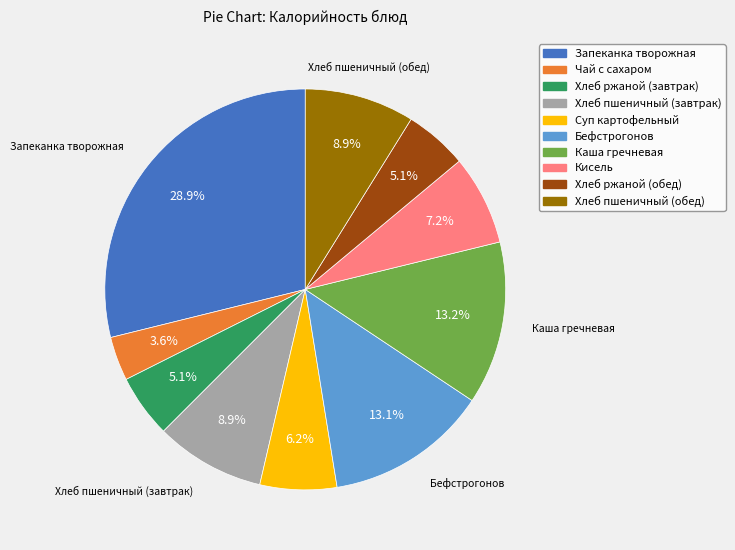

Do Бефстрогонов and Кисель together represent more than half of the pie?

No